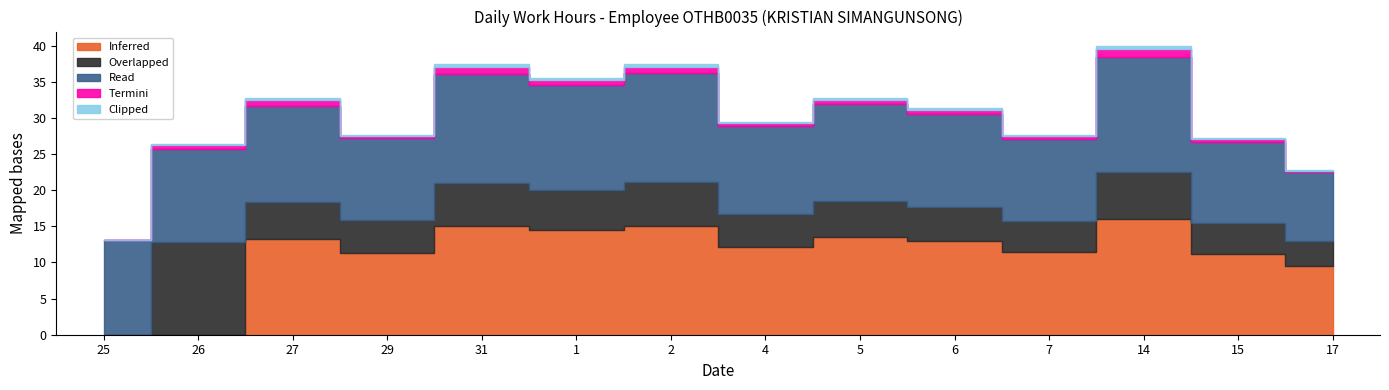

At which label does Inferred reach its peak?

14